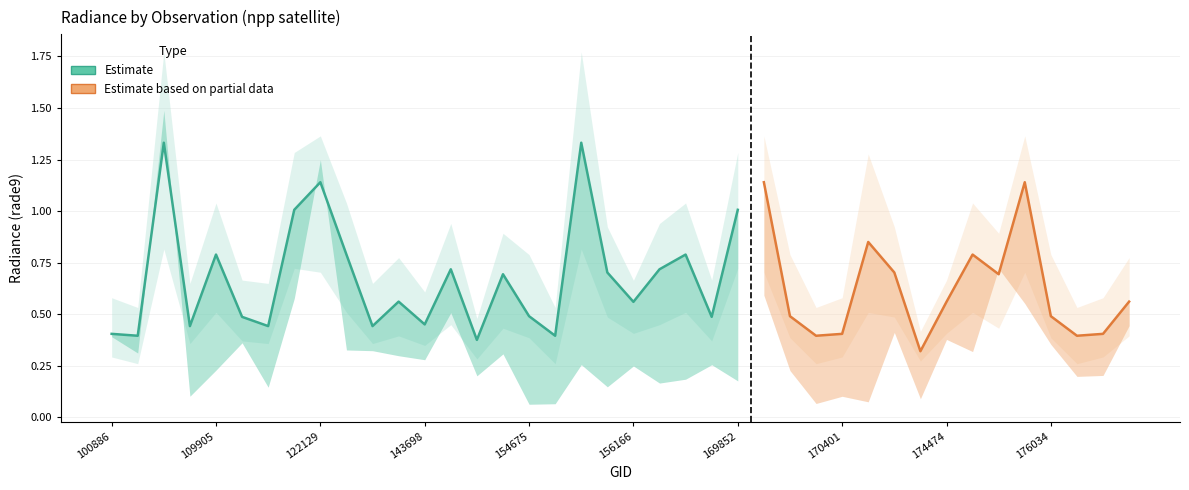

What is the spread (max minus min) of values at 176222?

0.3